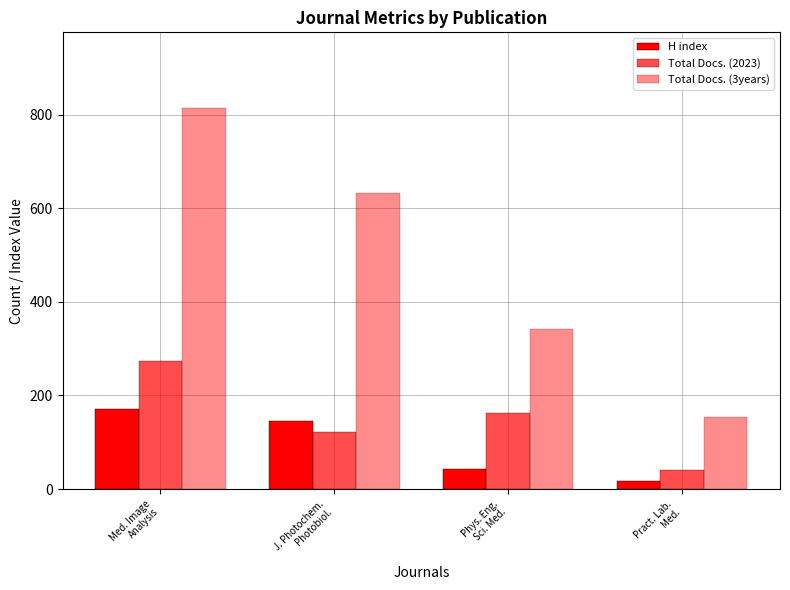

Count the number of categories in the chart.

4